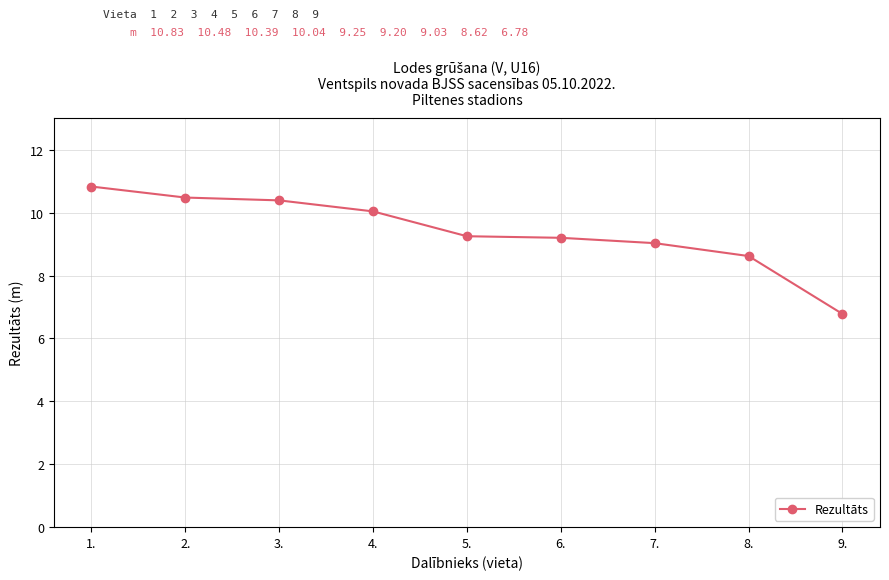

What is the smallest value displayed?

6.8